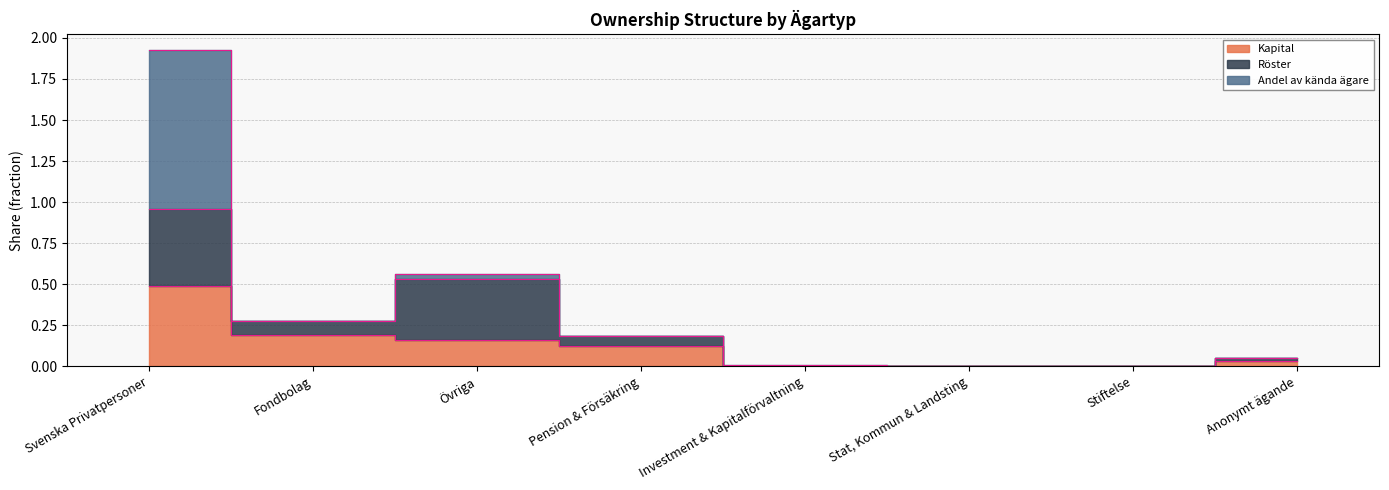

Between which two adjacent categories do Andel av kända ägare and Röster first intersect?

Svenska Privatpersoner and Fondbolag